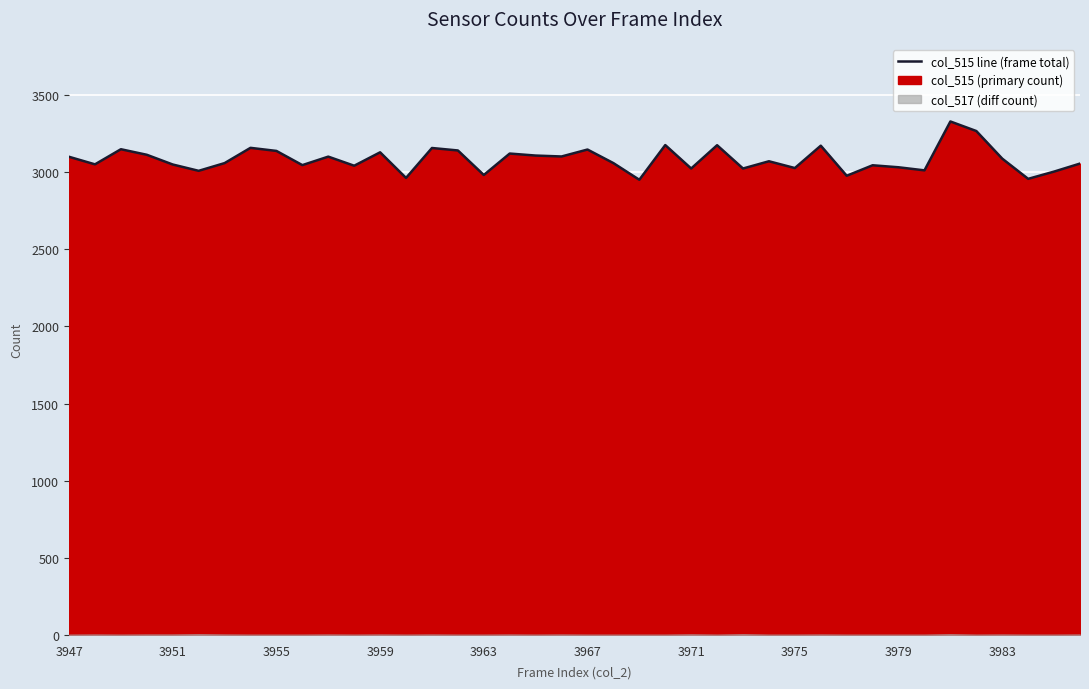

What is the approximate value at 11, to the nearest 10?

3040